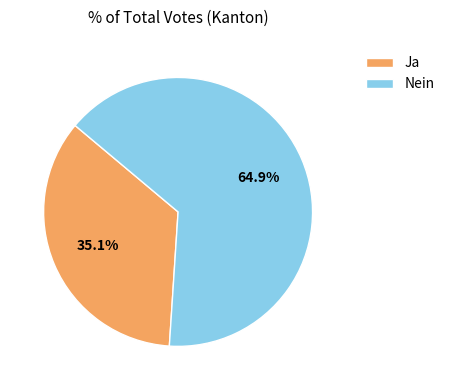

What is the majority slice?

Nein